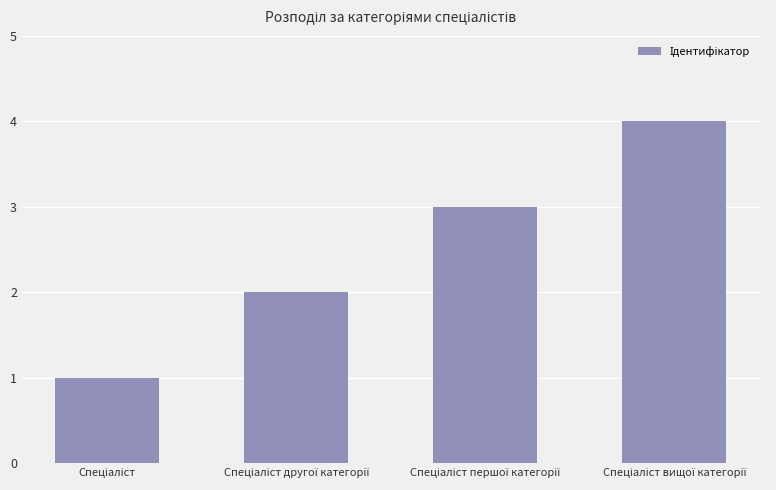

What is the greatest value displayed?

4